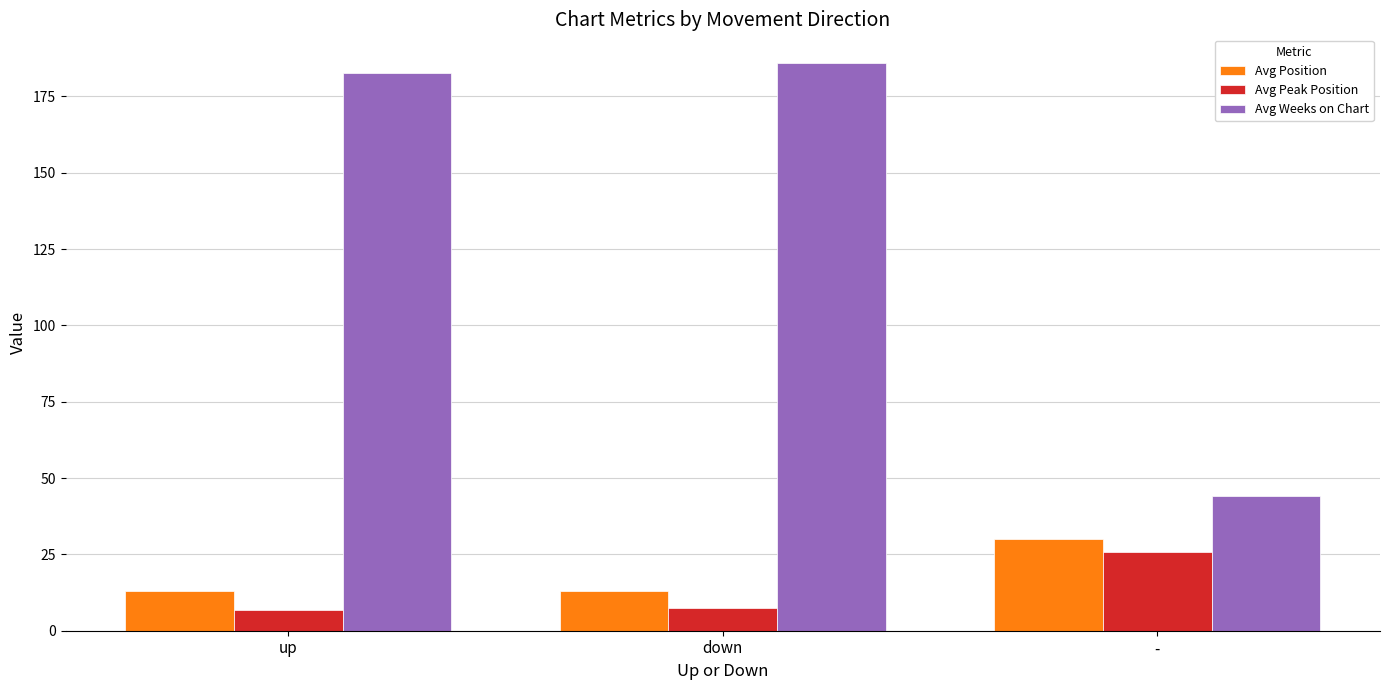

What value does the Avg Peak Position series have at up?

6.9